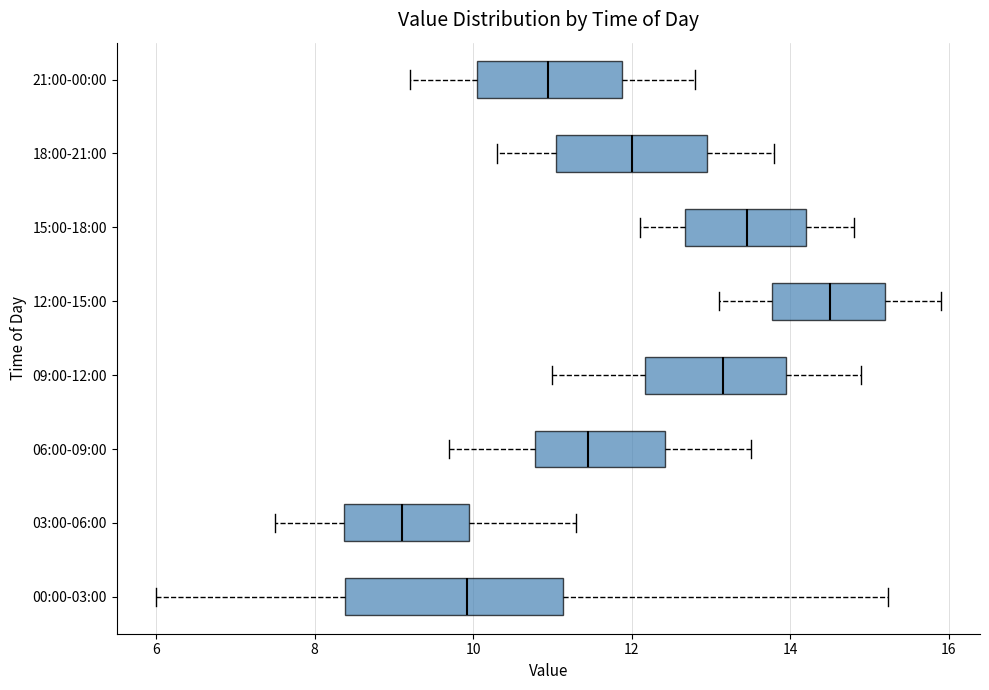

Reading bottom to top, transcribe this box plot: for each box, give where its median line is, the range the box spans, and where its two whiskers end, as read against the x-axis. The values are not printed on the chart, so give them approximately, as read against the axis.

00:00-03:00: median 10.0, box 8.4 to 11.2, whiskers 6.0 to 15.2
03:00-06:00: median 9.2, box 8.4 to 10.0, whiskers 7.6 to 11.4
06:00-09:00: median 11.4, box 10.8 to 12.4, whiskers 9.8 to 13.6
09:00-12:00: median 13.2, box 12.2 to 14.0, whiskers 11.0 to 15.0
12:00-15:00: median 14.6, box 13.8 to 15.2, whiskers 13.2 to 16.0
15:00-18:00: median 13.4, box 12.6 to 14.2, whiskers 12.2 to 14.8
18:00-21:00: median 12.0, box 11.0 to 13.0, whiskers 10.4 to 13.8
21:00-00:00: median 11.0, box 10.0 to 11.8, whiskers 9.2 to 12.8